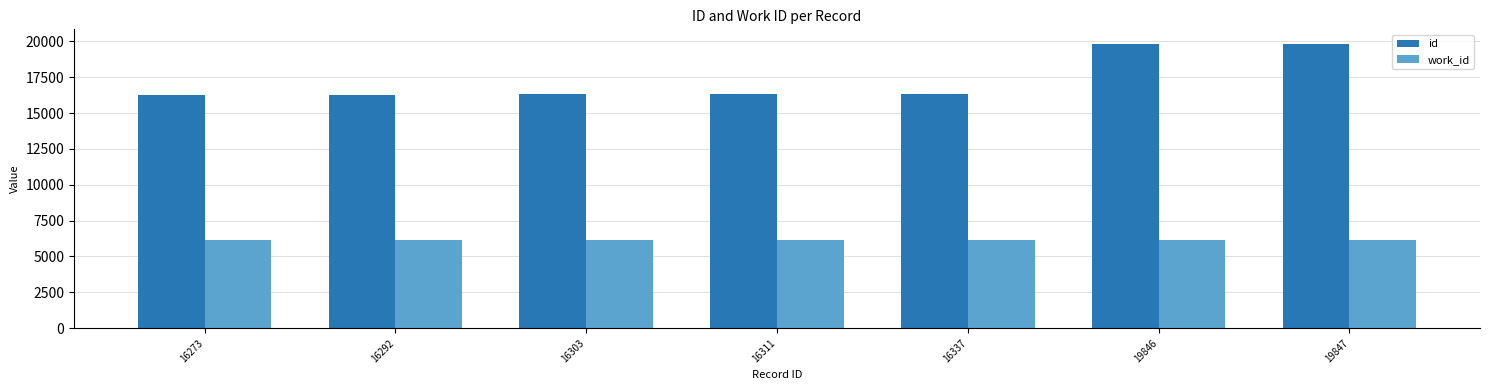

What are all the series names shown in the legend?

id, work_id